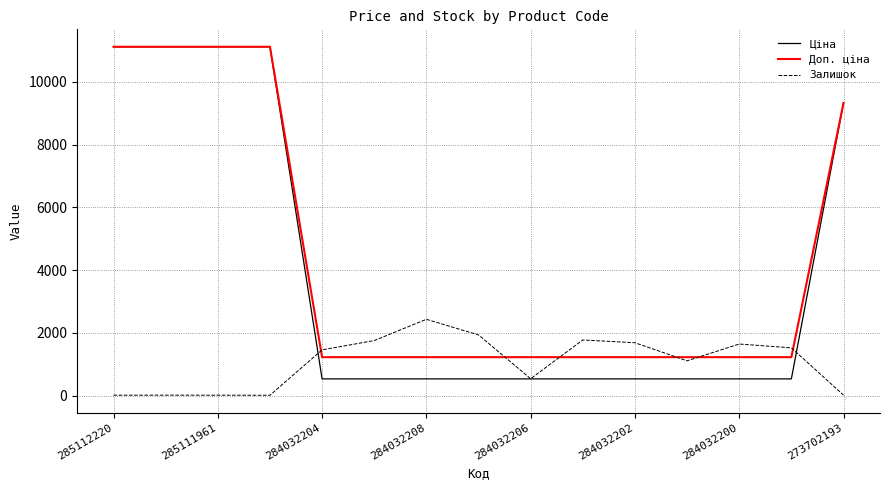

Which series has the largest total across all categories?

Доп. ціна